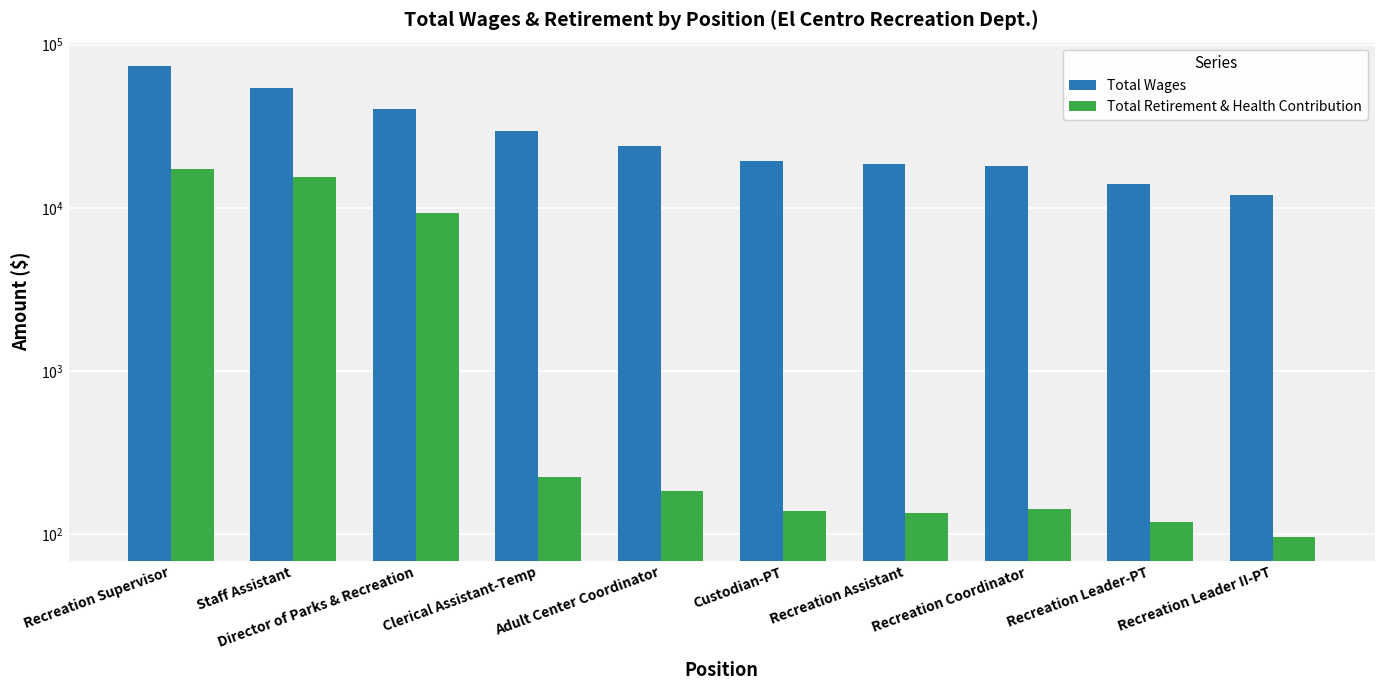

Reading left to right, transcribe all the data shown in this chart.

Total Wages: 73728	53977	40127	29562	23988	19316	18558	18024	14036	12049
Total Retirement & Health Contribution: 17318	15392	9301	226	185	139	136	143	120	96